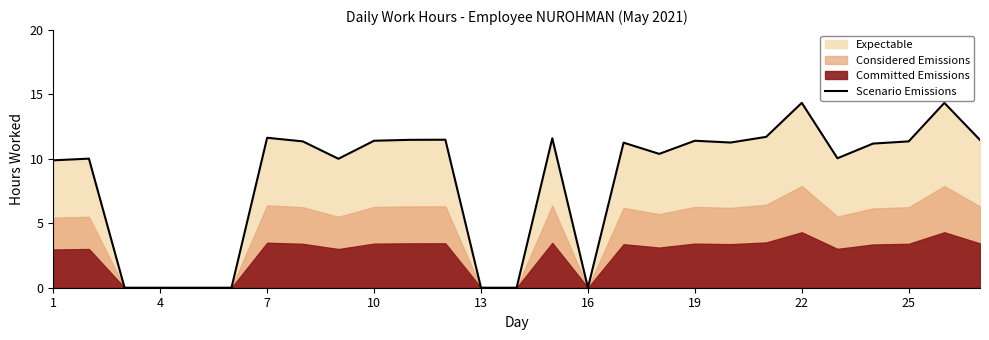

How many data points are above 11?

15